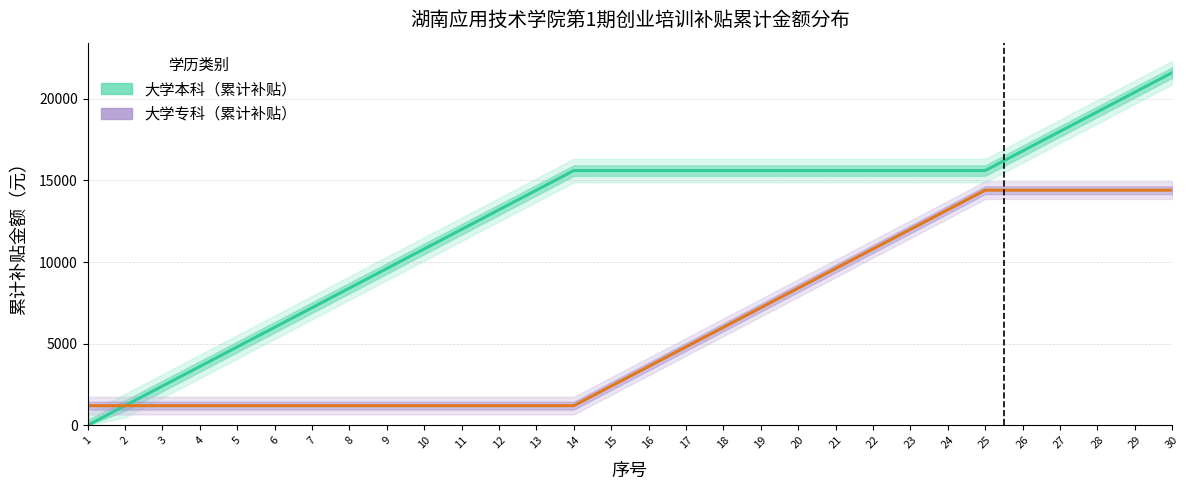

How many categories are shown in the chart?

30